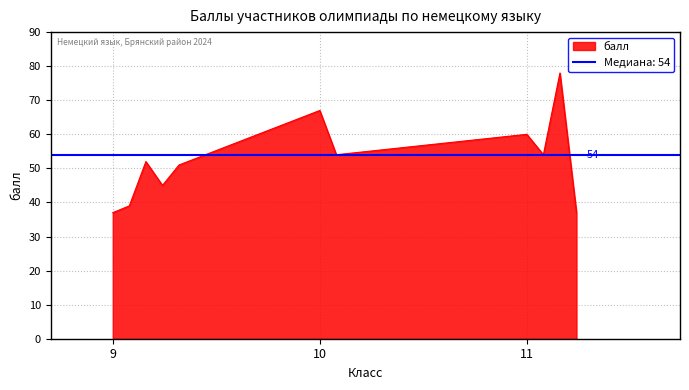

What is the average value?

52